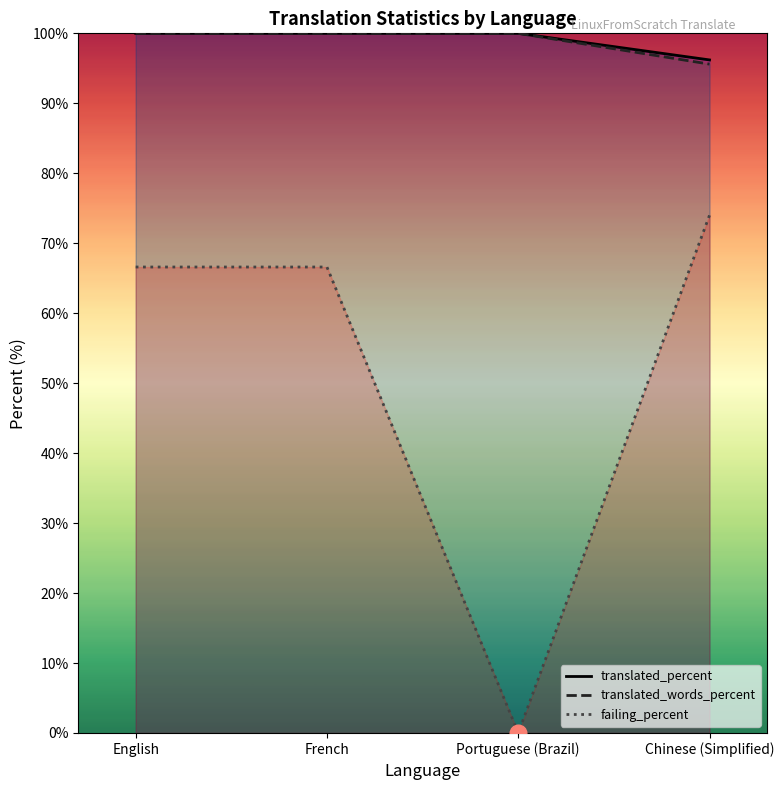

How many lines are shown in the chart?

3